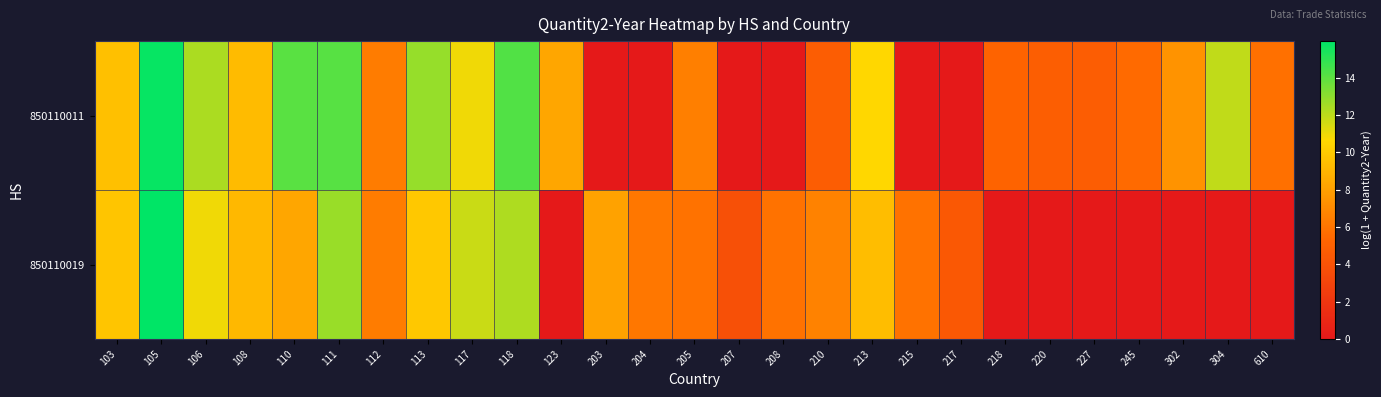

List the series in order of their peak value, highest first.

850110019, 850110011